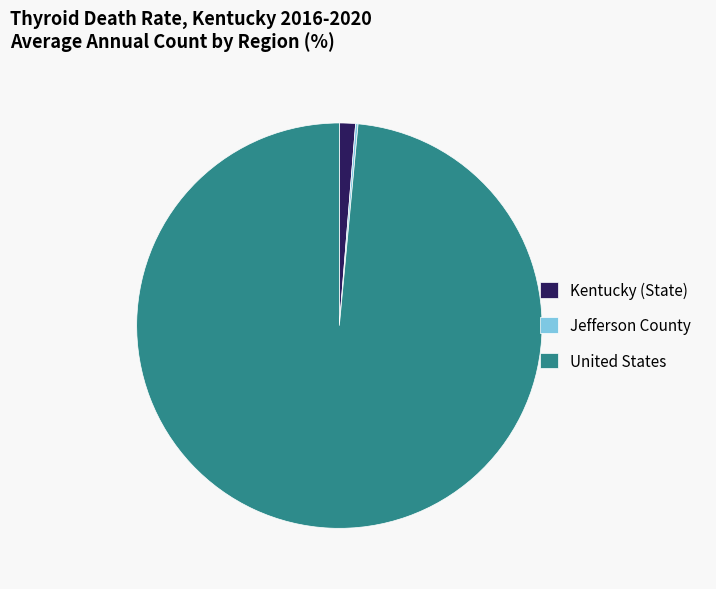

Is there any slice that represents more than half of the pie?

Yes